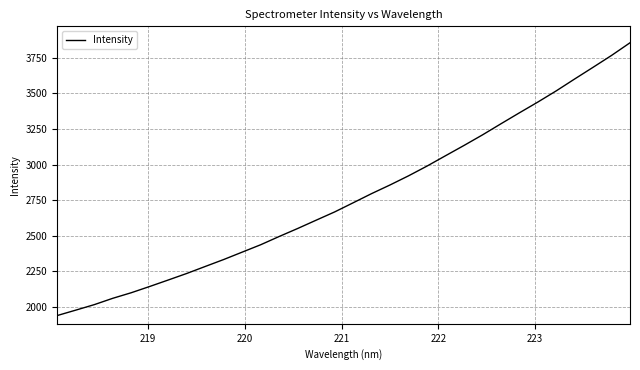

What is the minimum value shown in the chart?

1937.5